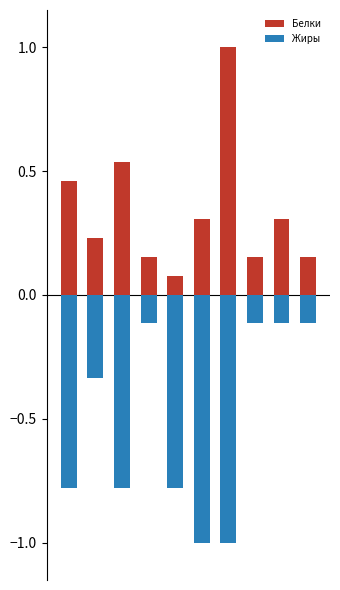

List the labels in order of Белки value, smallest first.

4, 3, 7, 9, 1, 5, 8, 0, 2, 6